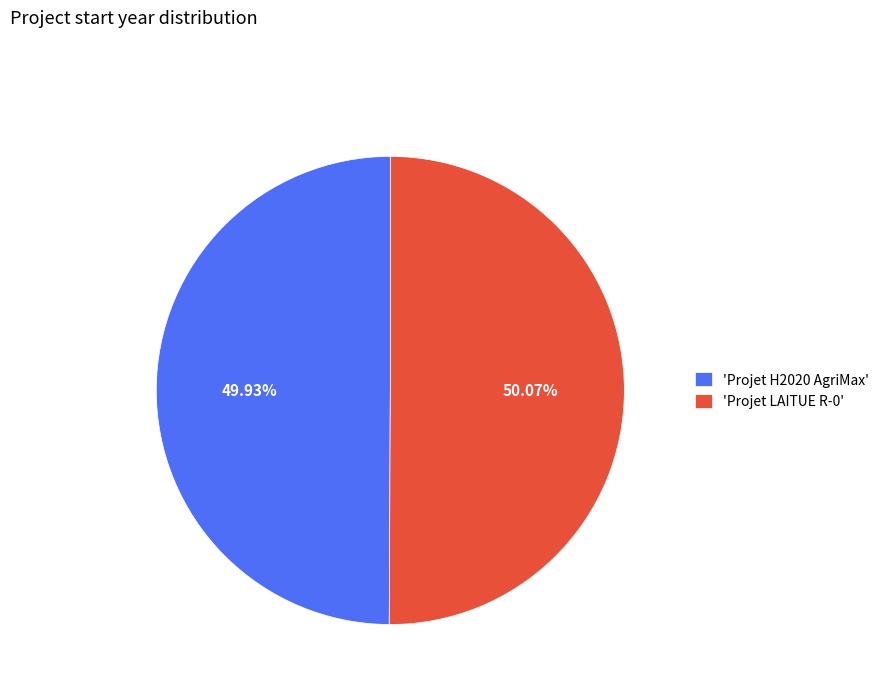

To the nearest percent, what is the average slice percentage?

50%